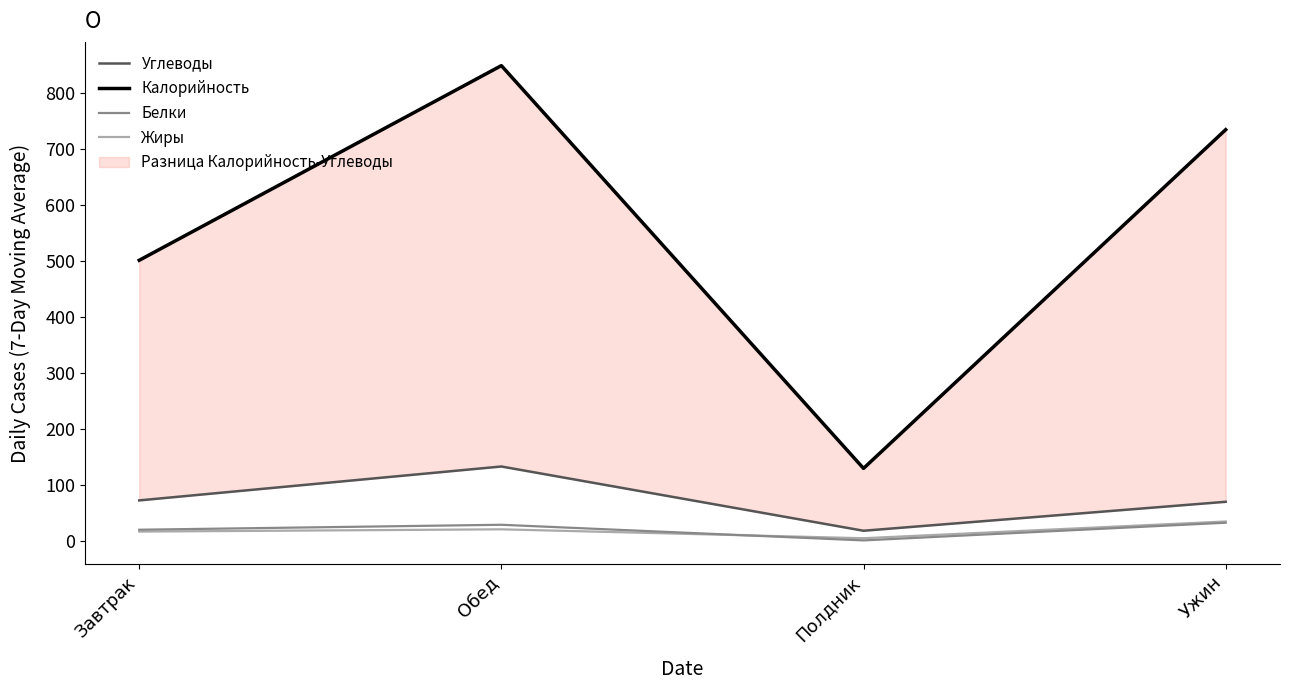

True or false: Белки has more than 0 points higher than both neighbors.

True